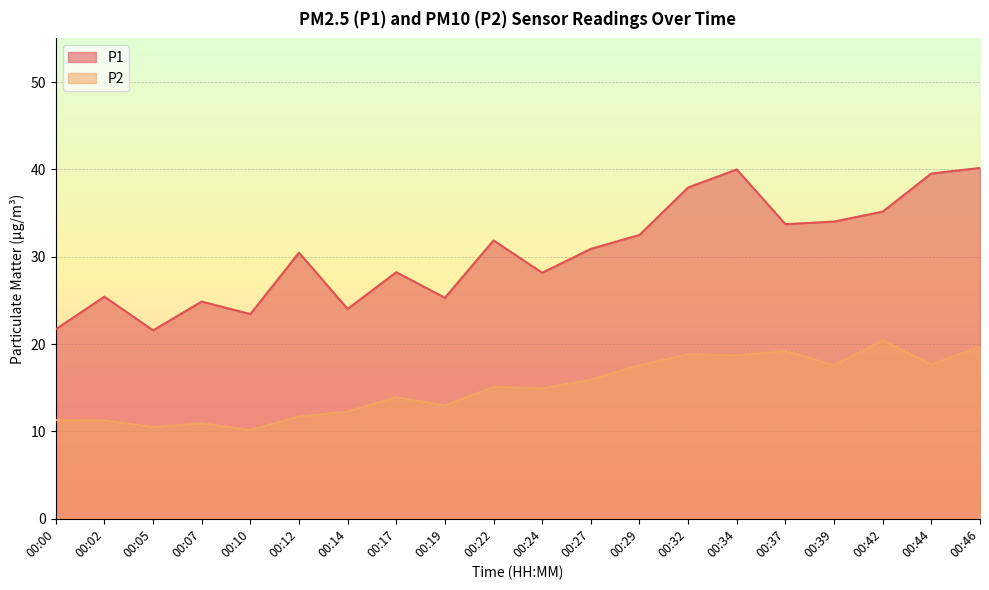

Rank the series by their maximum value, from highest to lowest.

P1, P2